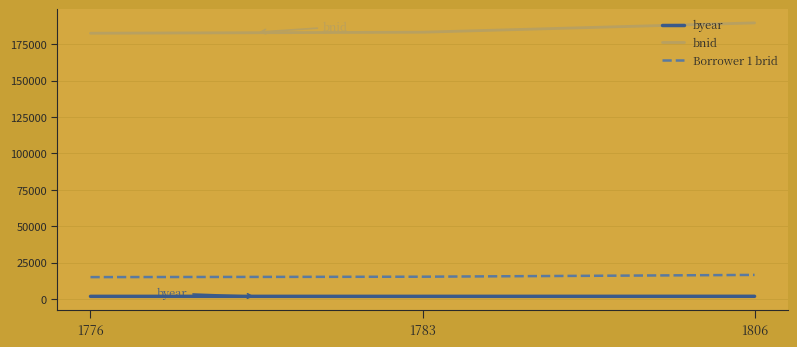

Is the value of Borrower 1 brid at 1776 greater than the value of bnid at 1806?

No